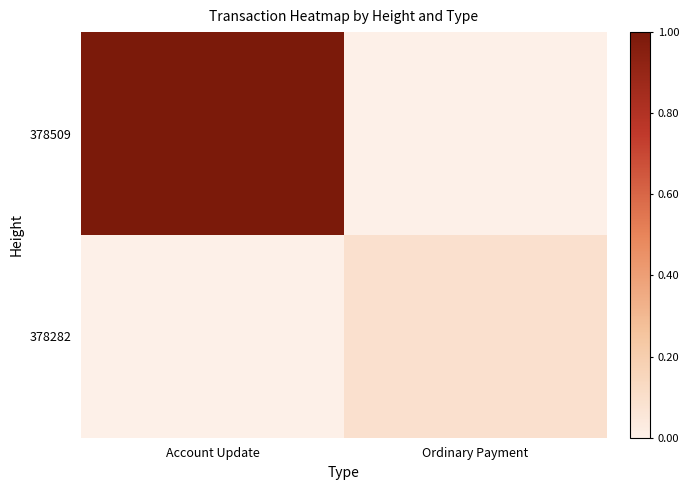

Reading left to right, extract all data points from this chart.

378509: Account Update=1.0	Ordinary Payment=0.0
378282: Account Update=0.0	Ordinary Payment=0.1